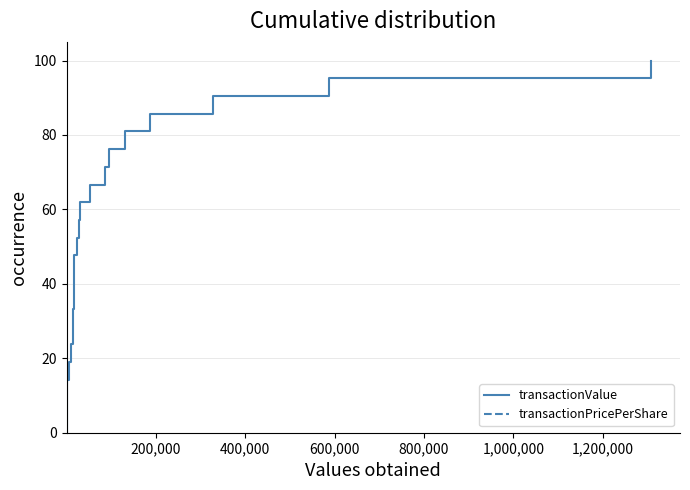

True or false: transactionValue and transactionPricePerShare cross at least once.

False